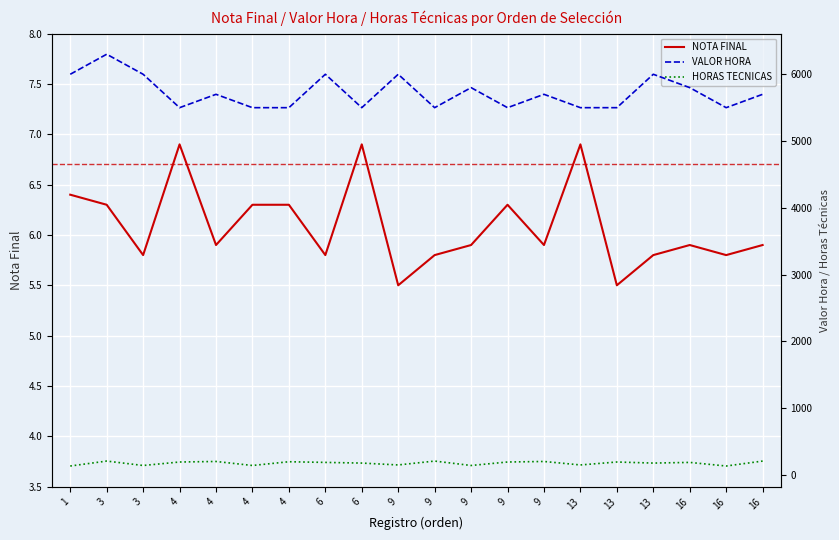

At how many categories does at least one series exceed 4230?

20